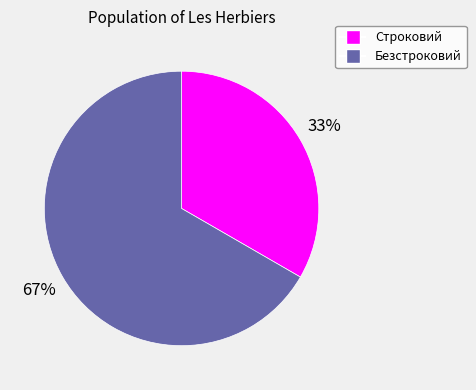

To the nearest percent, what percentage of the pie is Безстроковий?

67%